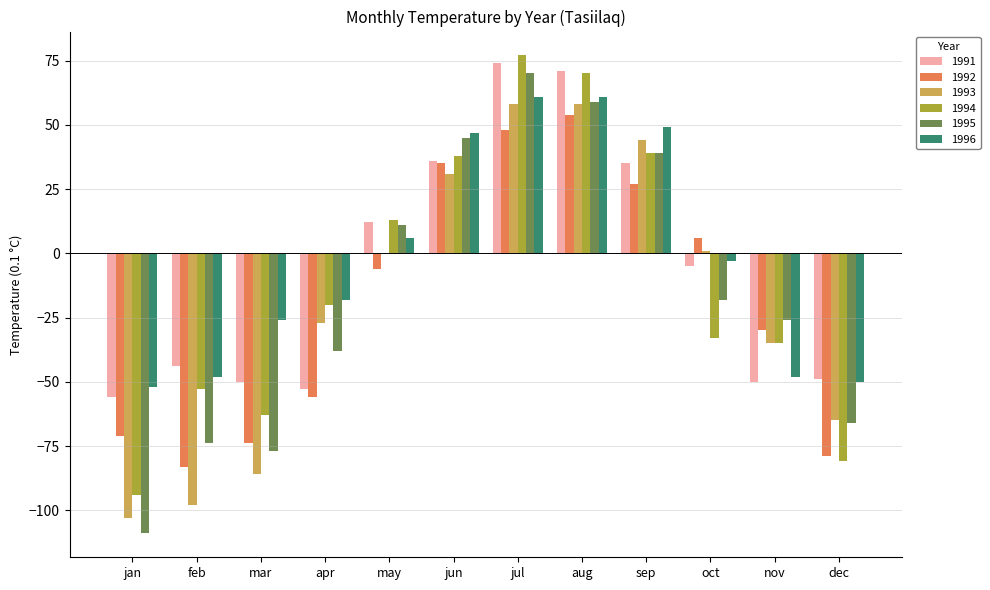

Is it true that 1993 equals 14 at aug?

False